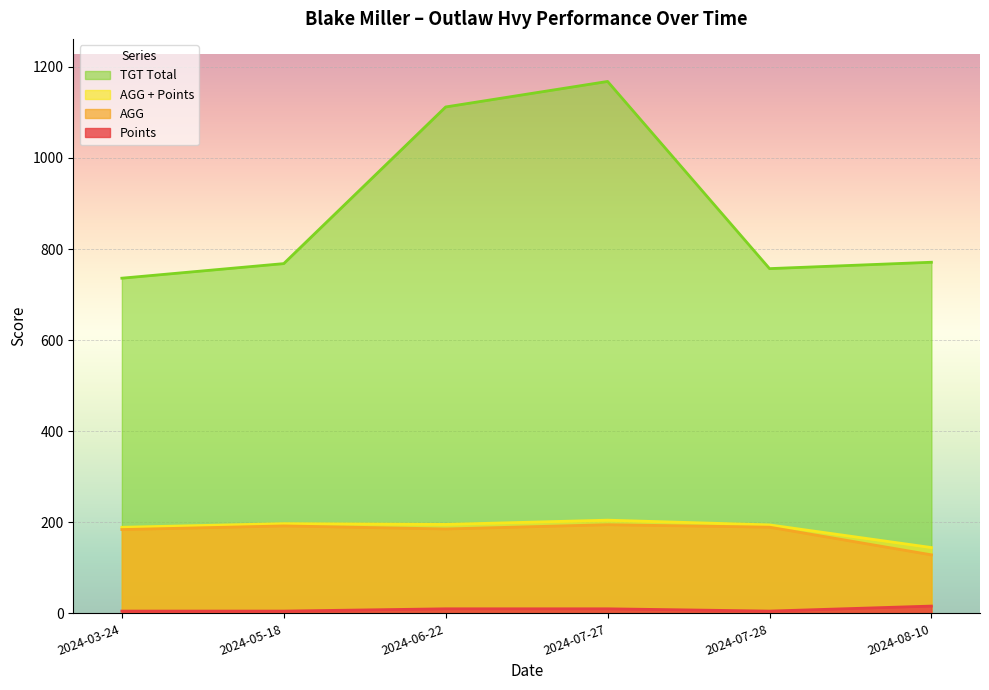

Which series changed the most between 2024-07-28 and 2024-08-10?

AGG